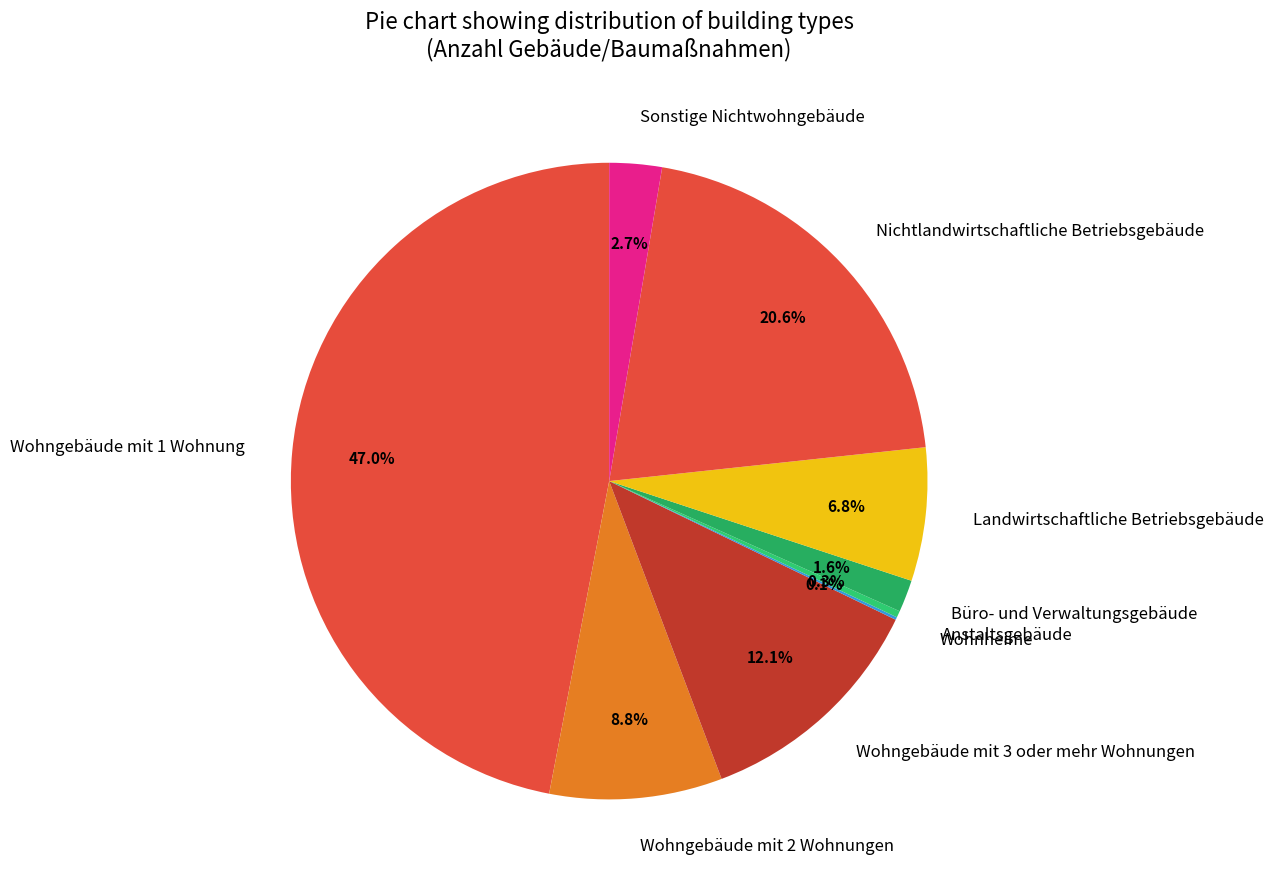

Between Landwirtschaftliche Betriebsgebäude and Sonstige Nichtwohngebäude, which is larger?

Landwirtschaftliche Betriebsgebäude